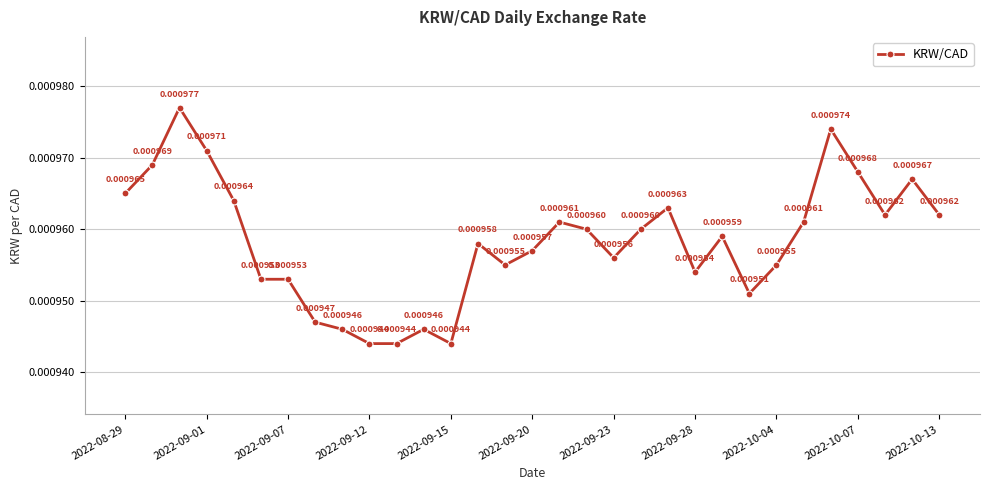

Is this an area chart (filled region under the line)?

No